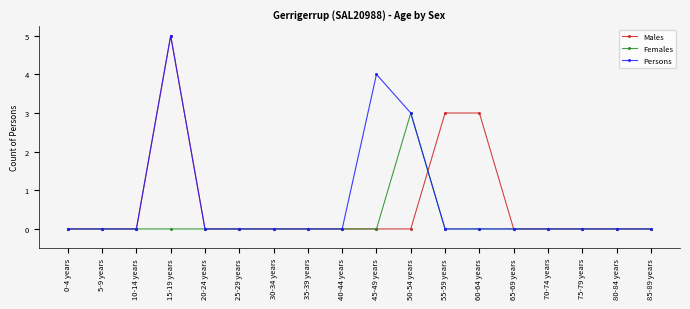

What is the highest value of the Females series?

3